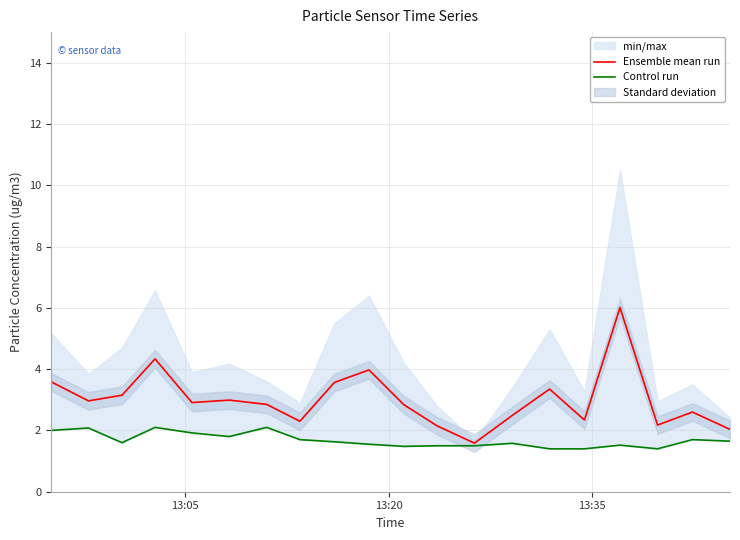

Rank the series by their maximum value, from lowest to highest.

Control run, Ensemble mean run